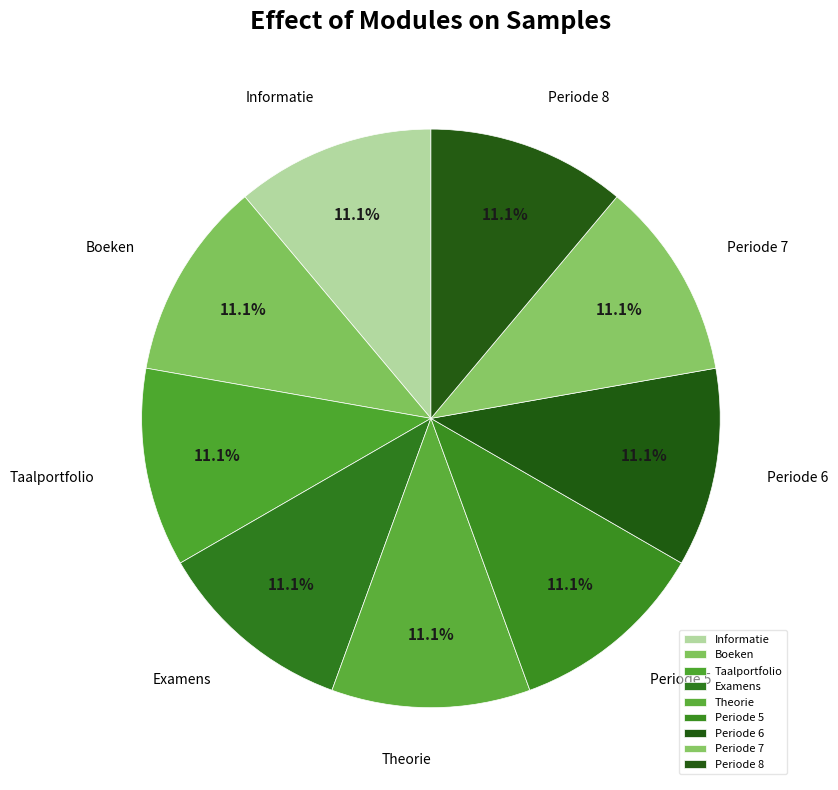

Does Boeken account for over 50% of the chart?

No